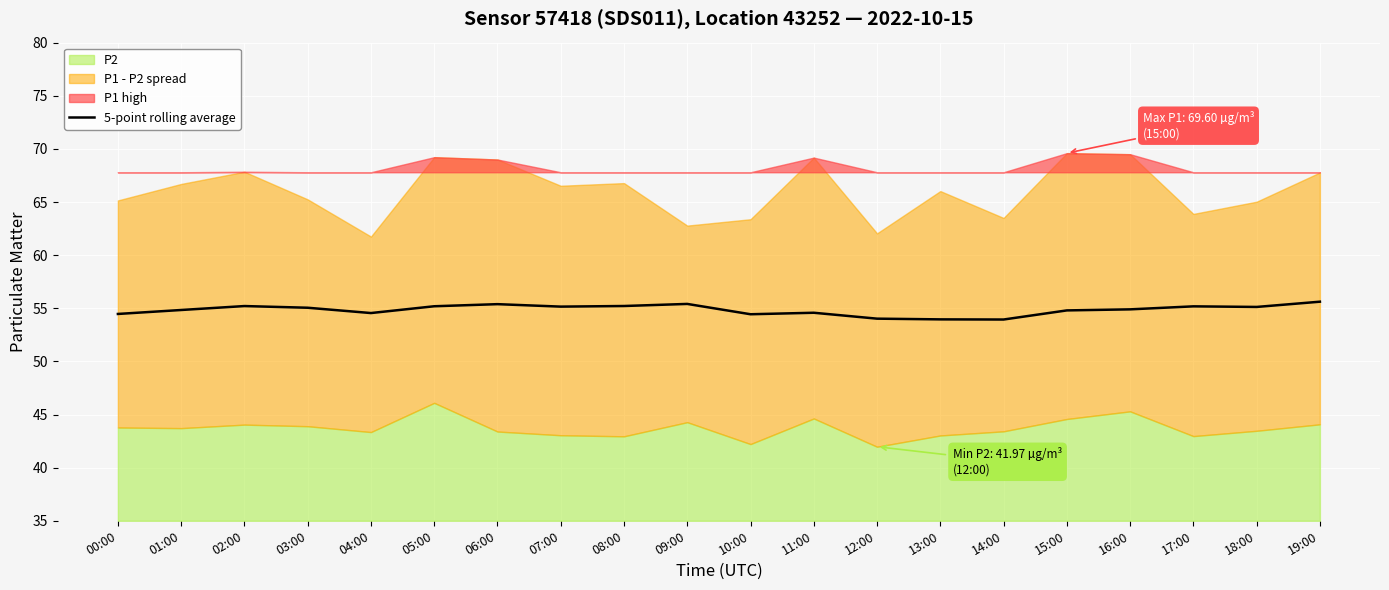

The value at 18:00 is 32.6. True or false?

False